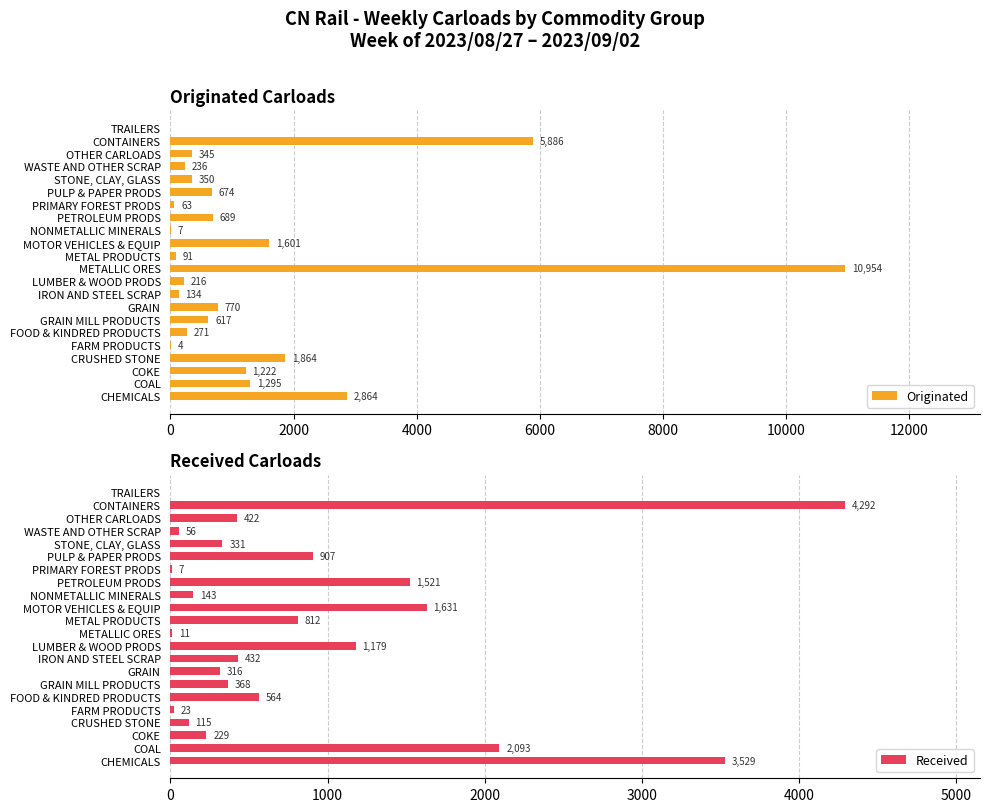

How many groups of bars are there?

22